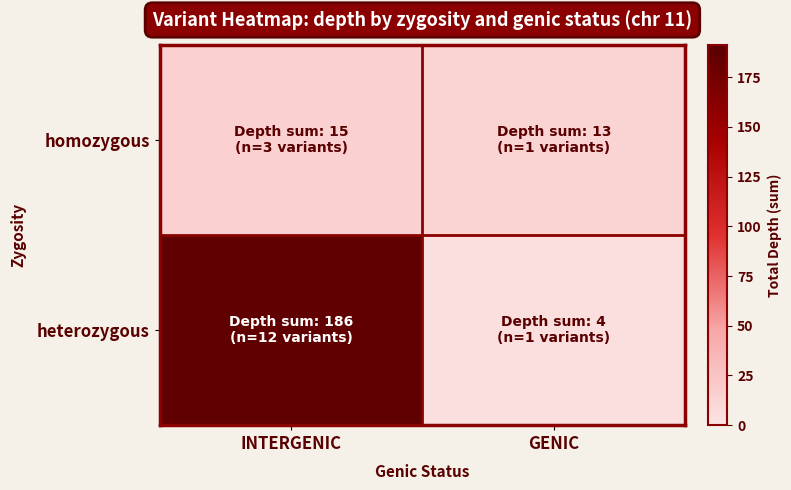

Between INTERGENIC and GENIC, which is larger?

INTERGENIC